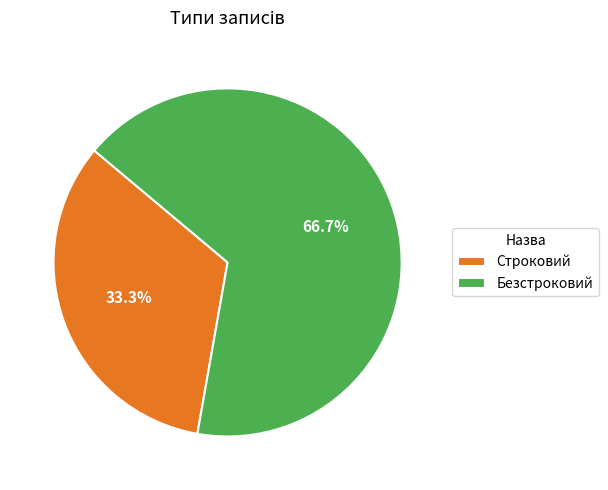

Rank the categories by value from lowest to highest.

Строковий, Безстроковий